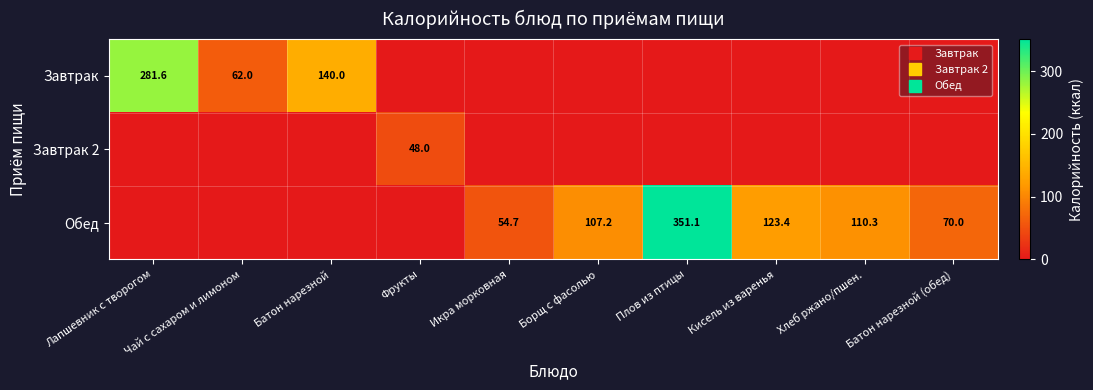

List the labels in order of Завтрак 2 value, smallest first.

Лапшевник с творогом, Чай с сахаром и лимоном, Батон нарезной, Икра морковная, Борщ с фасолью, Плов из птицы, Кисель из варенья, Хлеб ржано/пшен., Батон нарезной (обед), Фрукты